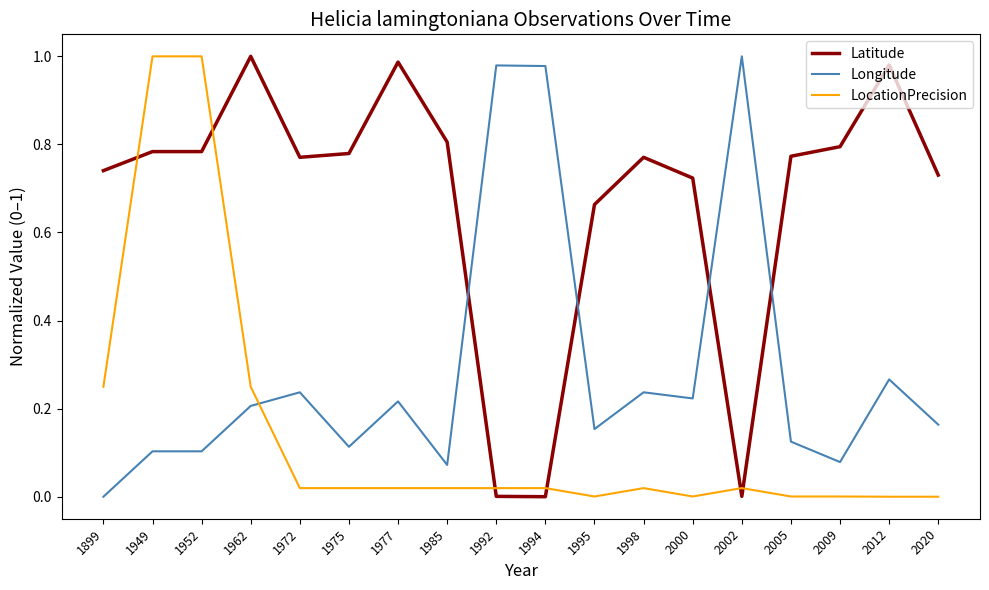

Rank the series at 1975 from lowest to highest value.

LocationPrecision, Longitude, Latitude